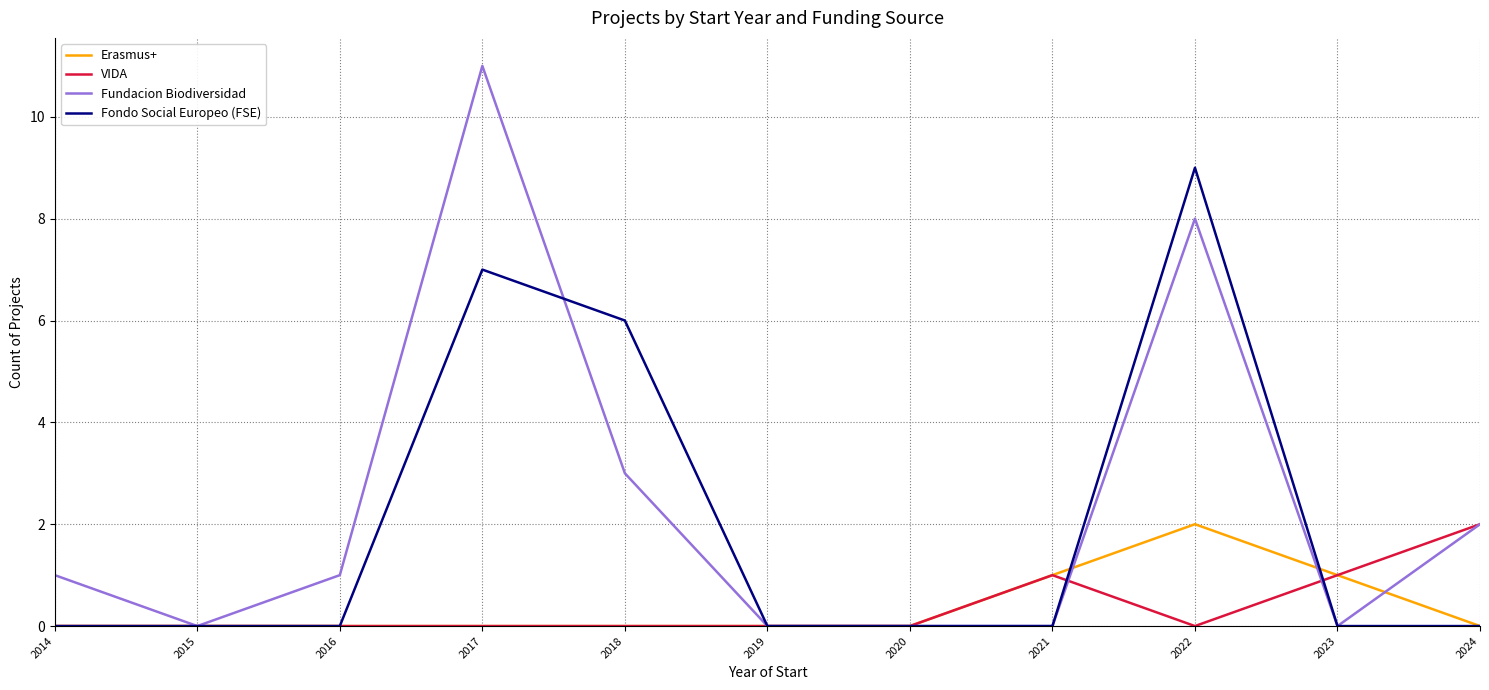

Reading right to left, extract all data points from this chart.

Erasmus+: 0	1	2	1	0	0	0	0	0	0	0
VIDA: 2	1	0	1	0	0	0	0	0	0	0
Fundacion Biodiversidad: 2	0	8	0	0	0	3	11	1	0	1
Fondo Social Europeo (FSE): 0	0	9	0	0	0	6	7	0	0	0